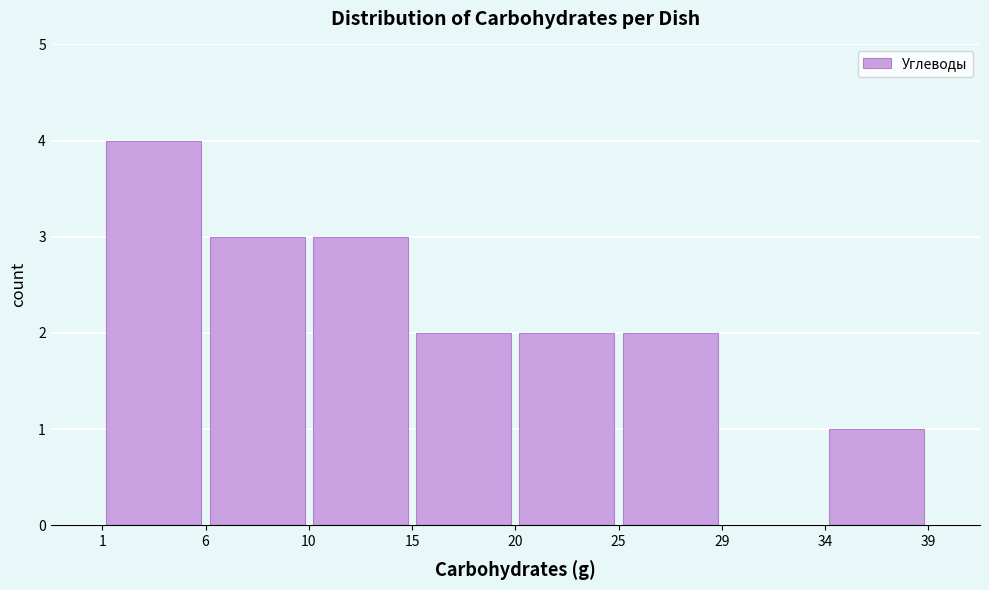

How tall is the bar that spans 1 to 6 on the x-axis? The values are not printed on the chart, so give them approximately, as read against the axis.

4